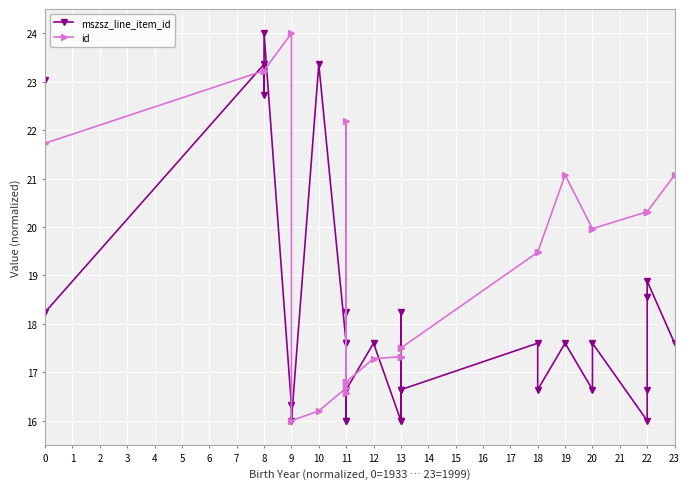

True or false: id has more than 0 interior local peaks.

True